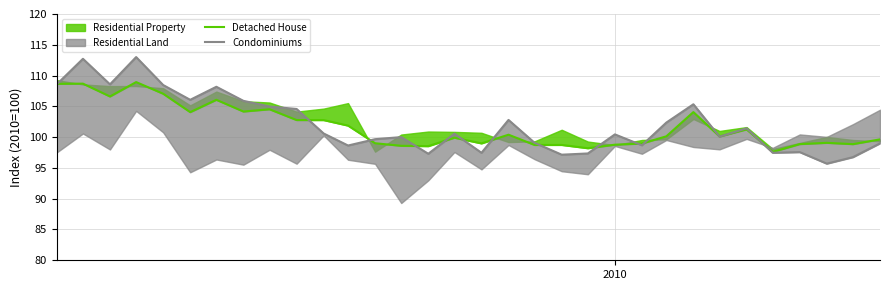

What is the difference between the maximum and minimum values in the Detached House series?

11.3